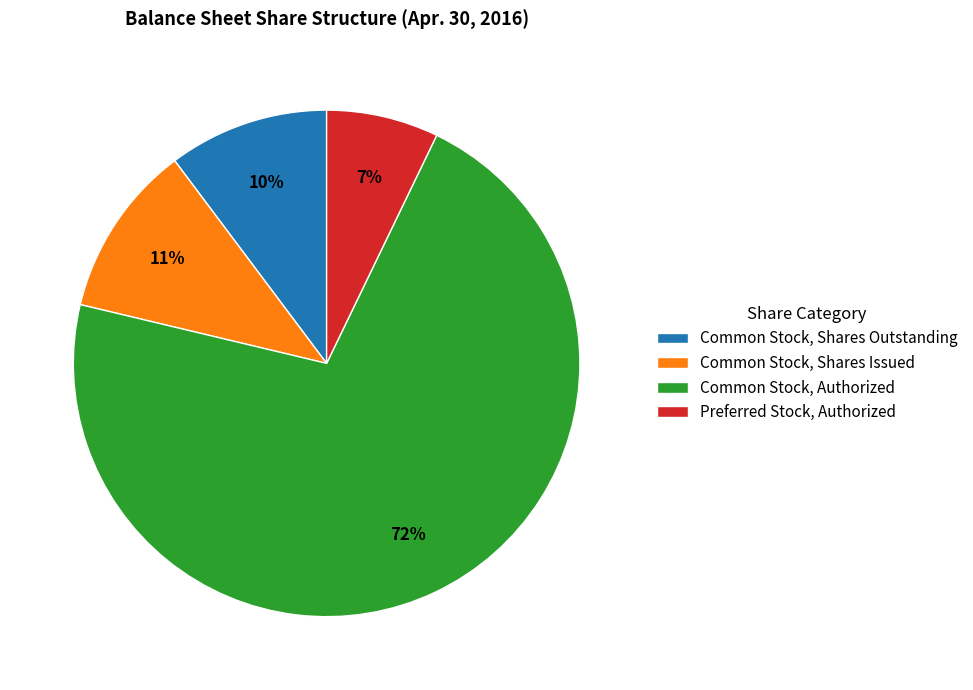

Do Common Stock, Shares Outstanding and Preferred Stock, Authorized together represent more than half of the pie?

No